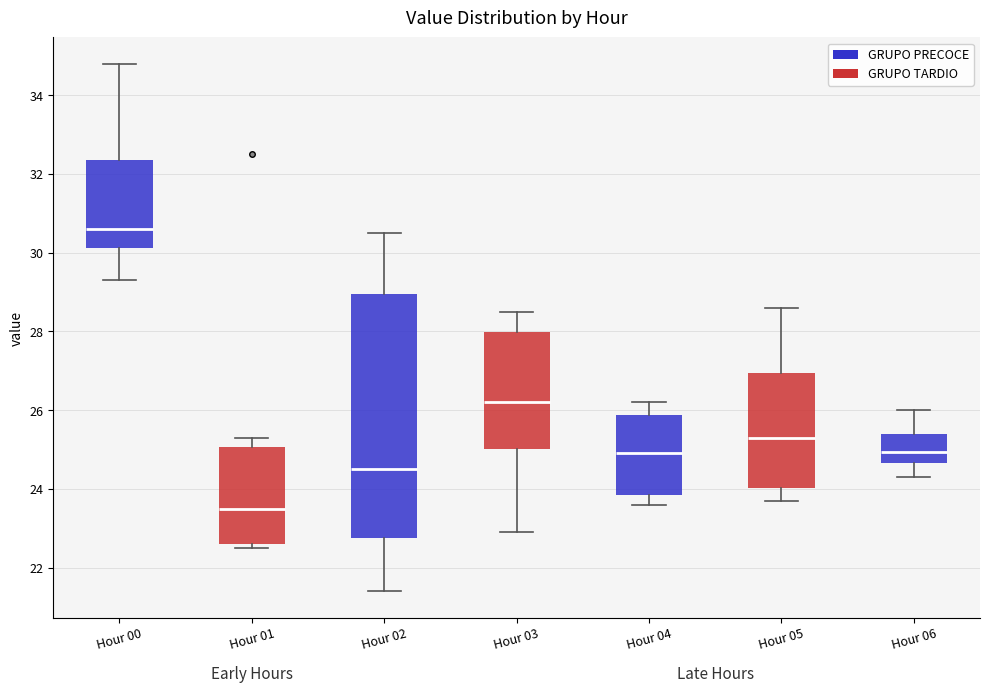

Reading left to right, read every box against the y-axis: the position of its median line, the range the box covers, and the ends of its whiskers. The values are not printed on the chart, so give them approximately, as read against the axis.

Hour 00: median 30.6, box 30.2 to 32.4, whiskers 29.4 to 34.8
Hour 01: median 23.6, box 22.6 to 25.0, whiskers 22.6 (just below the box's lower edge) to 25.4
Hour 02: median 24.6, box 22.8 to 29.0, whiskers 21.4 to 30.6
Hour 03: median 26.2, box 25.0 to 28.0, whiskers 23.0 to 28.6
Hour 04: median 25.0, box 23.8 to 25.8, whiskers 23.6 to 26.2
Hour 05: median 25.4, box 24.0 to 27.0, whiskers 23.8 to 28.6
Hour 06: median 25.0, box 24.6 to 25.4, whiskers 24.4 to 26.0